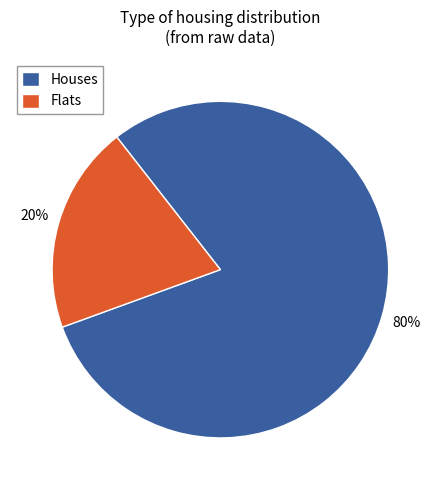

Do Houses and Flats together represent more than half of the pie?

Yes